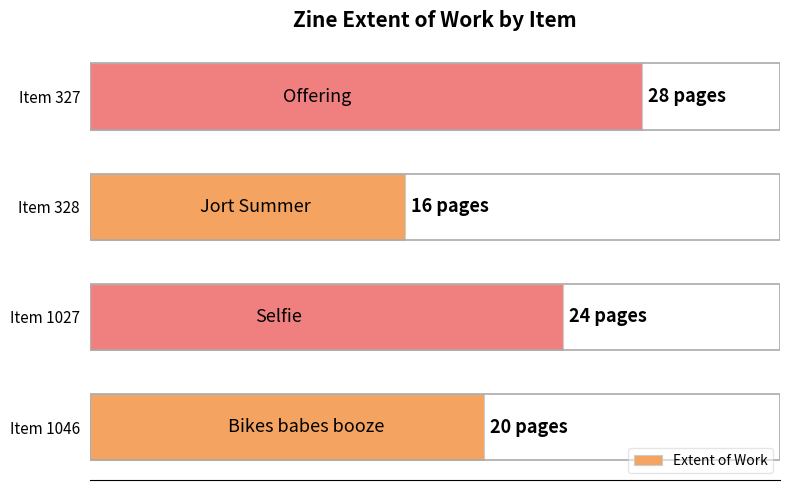

List the labels in order of value, smallest first.

Item 328, Item 1046, Item 1027, Item 327